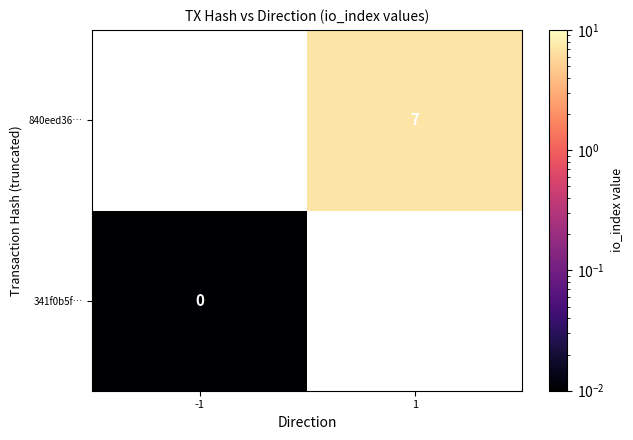

Rank the series by their average value, from highest to lowest.

341f0b5f…, 840eed36…